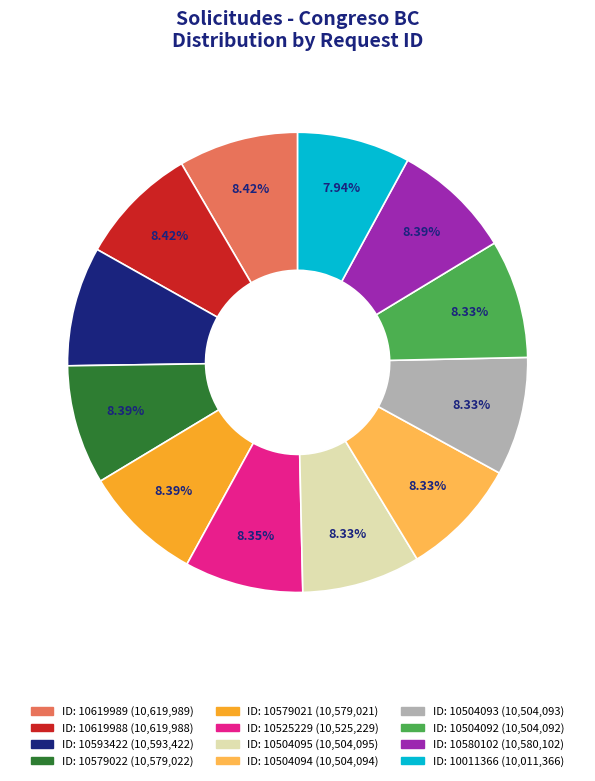

Is there a majority slice in this chart?

No